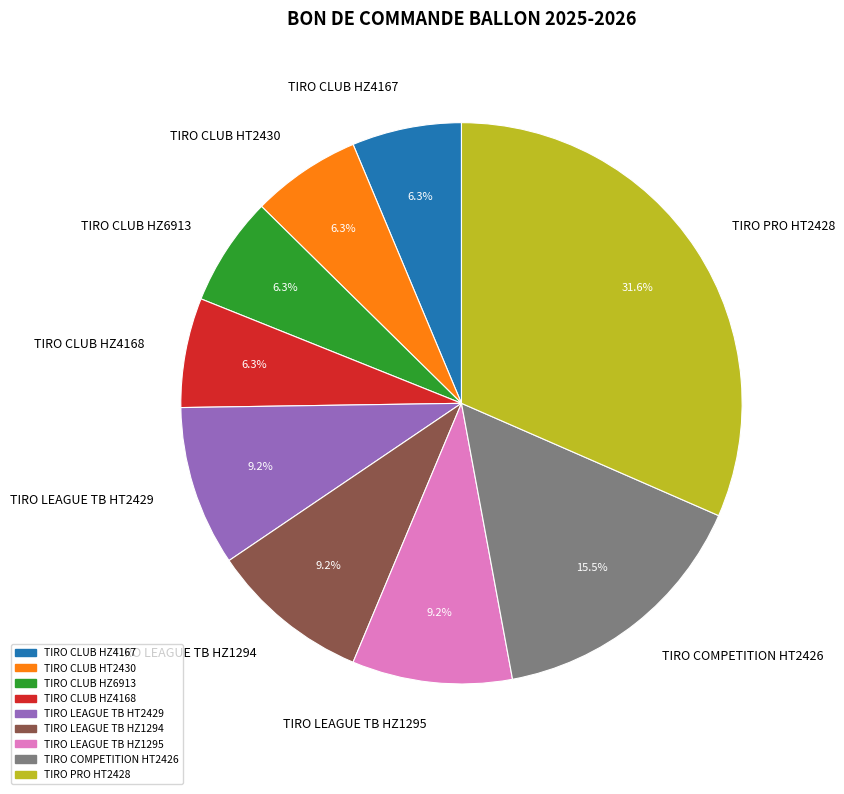

Does TIRO LEAGUE TB HT2429 represent more than half of the total?

No